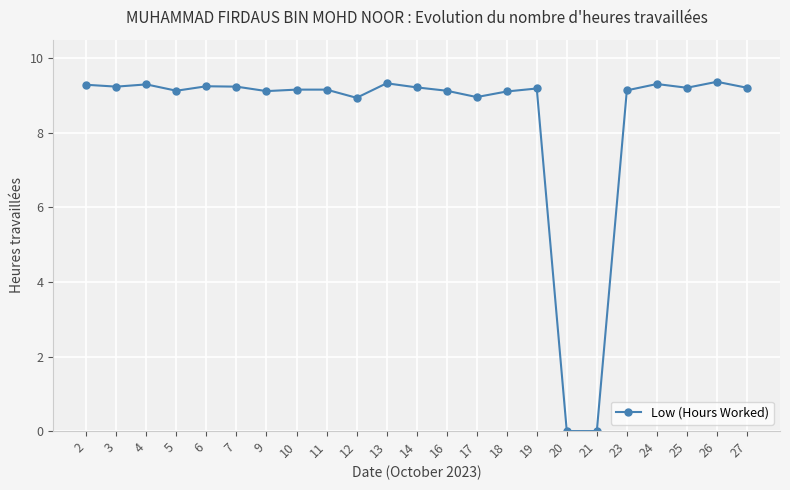

True or false: the data has more than 1 interior local peaks.

True